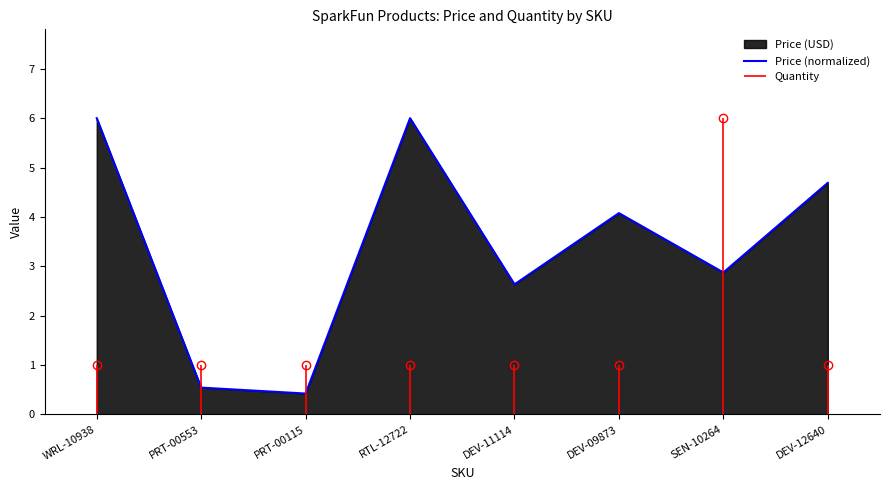

What is the minimum value shown in the chart?

0.4